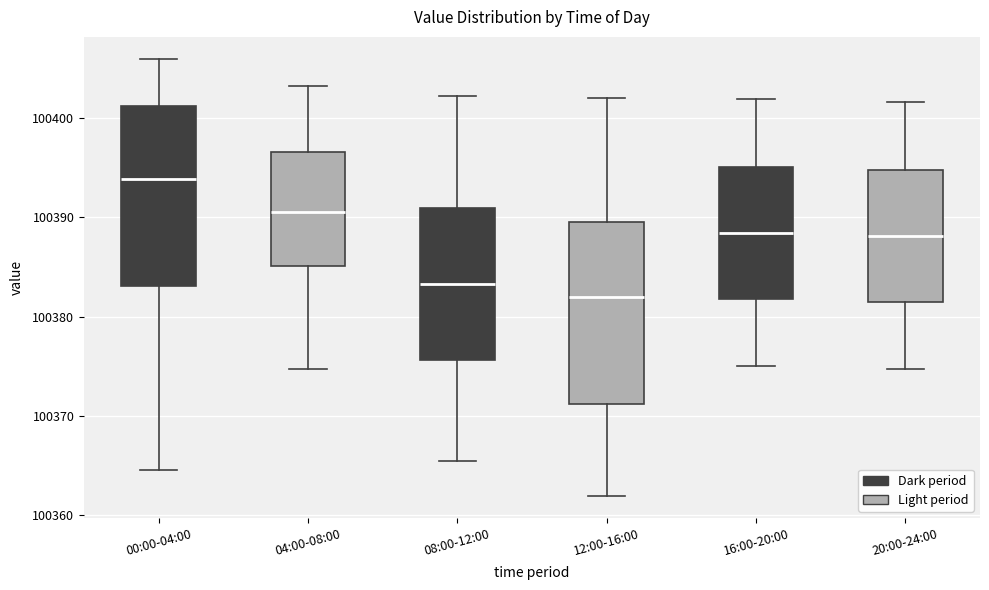

Reading left to right, read every box against the y-axis: the position of its median line, the range the box covers, and the ends of its whiskers. The values are not printed on the chart, so give them approximately, as read against the axis.

00:00-04:00: median 100394, box 100383 to 100401, whiskers 100365 to 100406
04:00-08:00: median 100391, box 100385 to 100397, whiskers 100375 to 100403
08:00-12:00: median 100383, box 100376 to 100391, whiskers 100365 to 100402
12:00-16:00: median 100382, box 100371 to 100390, whiskers 100362 to 100402
16:00-20:00: median 100388, box 100382 to 100395, whiskers 100375 to 100402
20:00-24:00: median 100388, box 100382 to 100395, whiskers 100375 to 100402